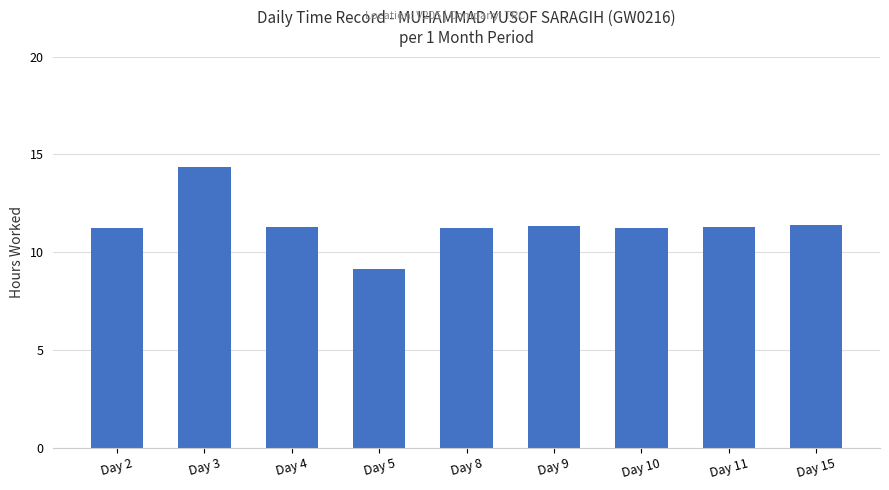

True or false: the data shows 19.1 at Day 8.

False